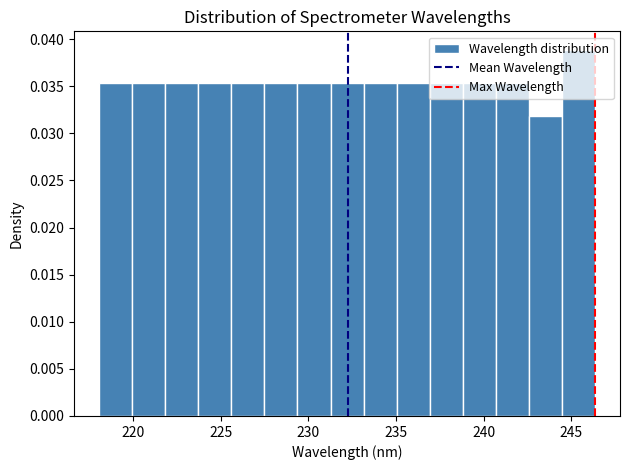

Read against the x-axis, roughly where is the centre of the tallest bar?

245.5